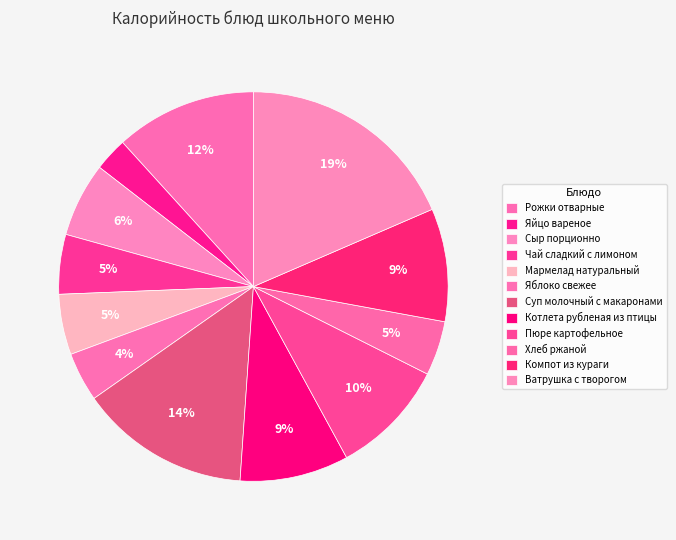

The Пюре картофельное slice represents 19% of the pie. True or false?

False